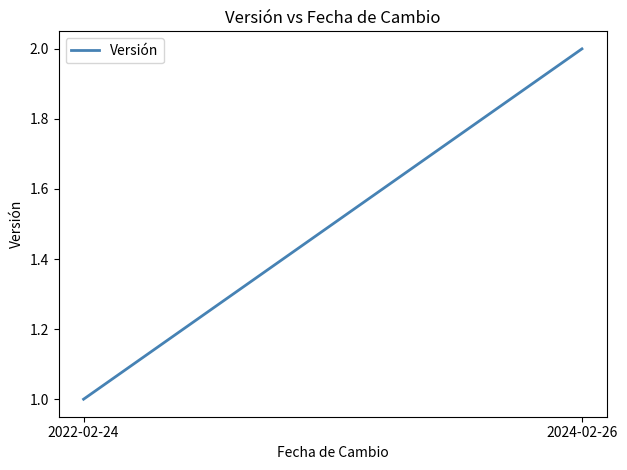

True or false: the data shows 3 at 2024-02-26.

False